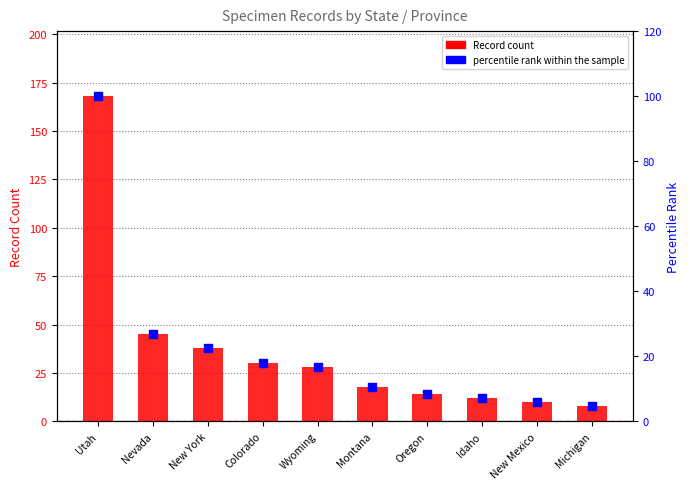

Which series contains the lowest Y value?

percentile rank within the sample